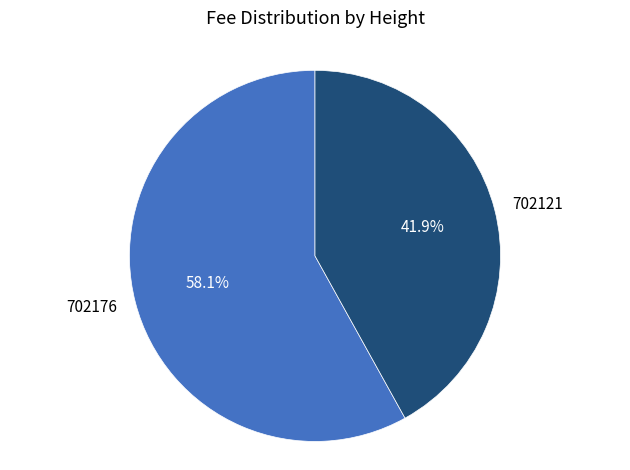

True or false: 702176 accounts for 64% of the total.

False